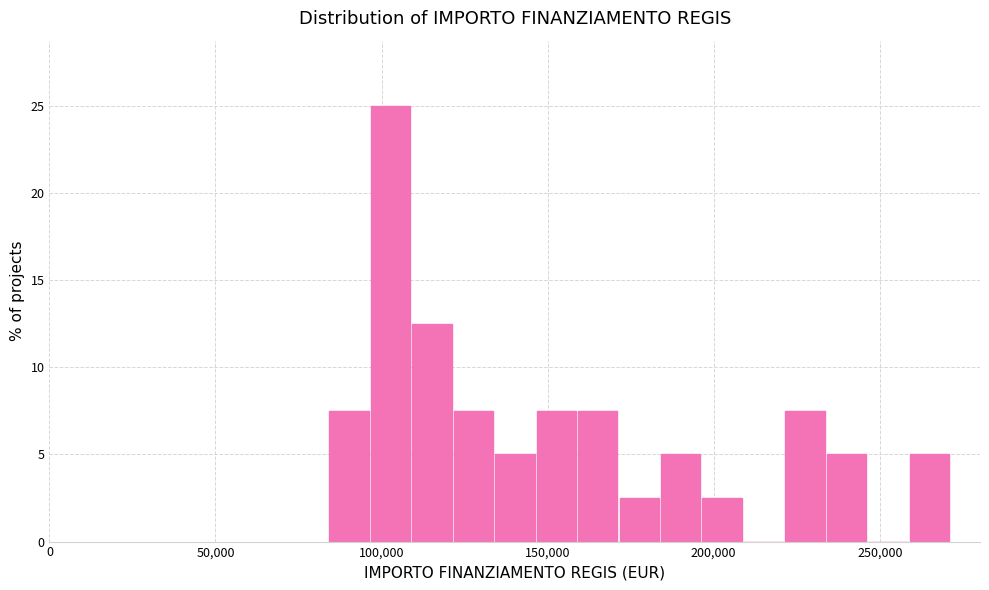

Around what value on the x-axis is the tallest bar? Give the approximate position of its centre, as read against the axis.

105000